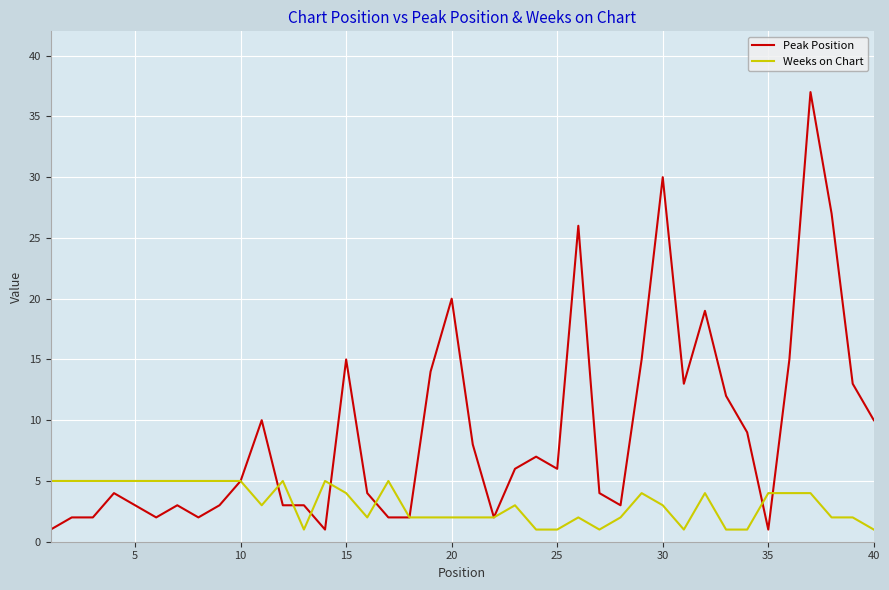

Which series has the widest spread of values?

Peak Position